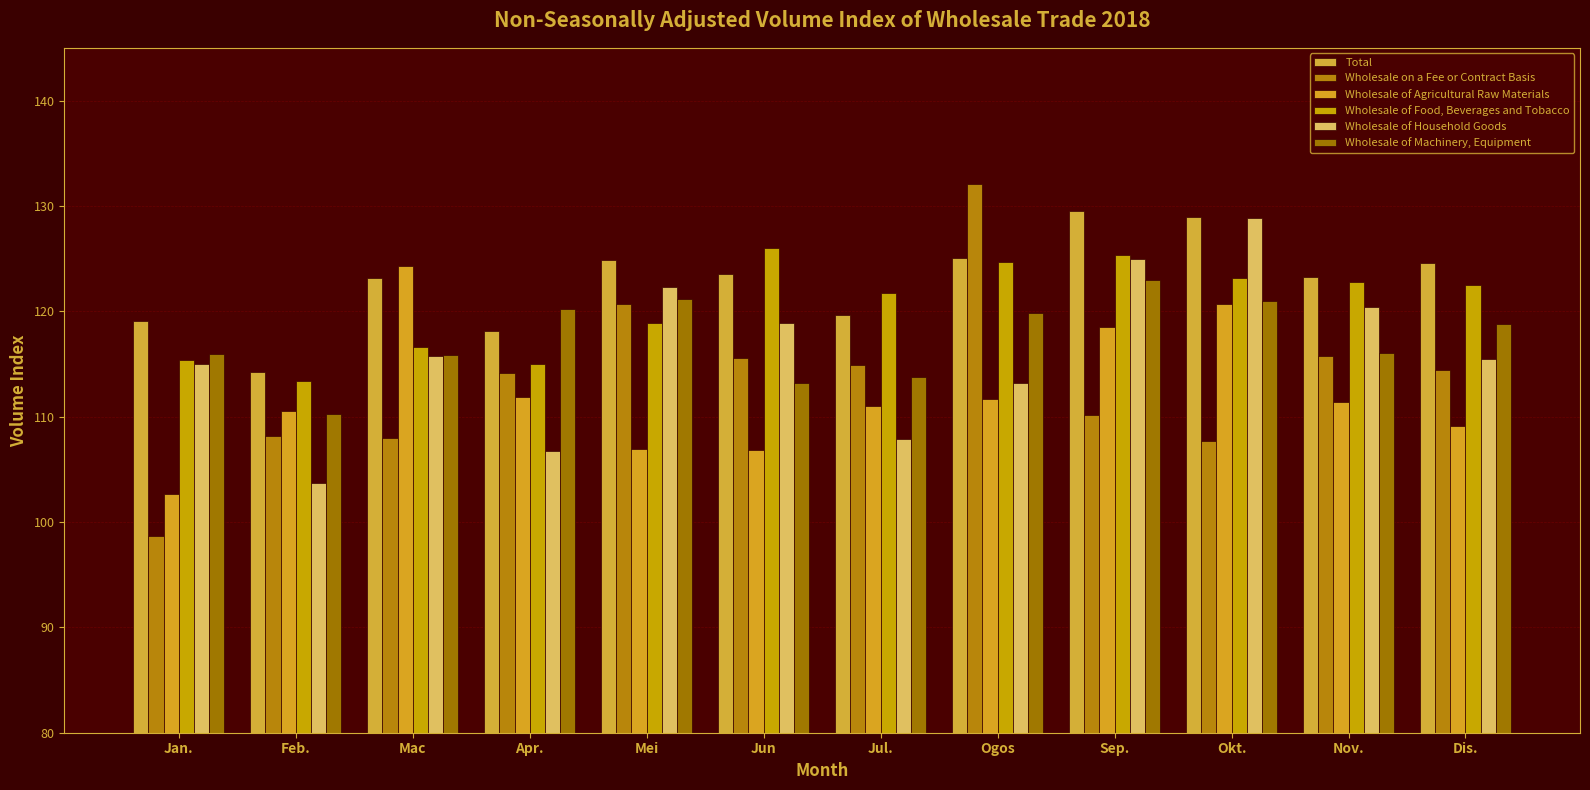

How many distinct data groups are displayed?

6